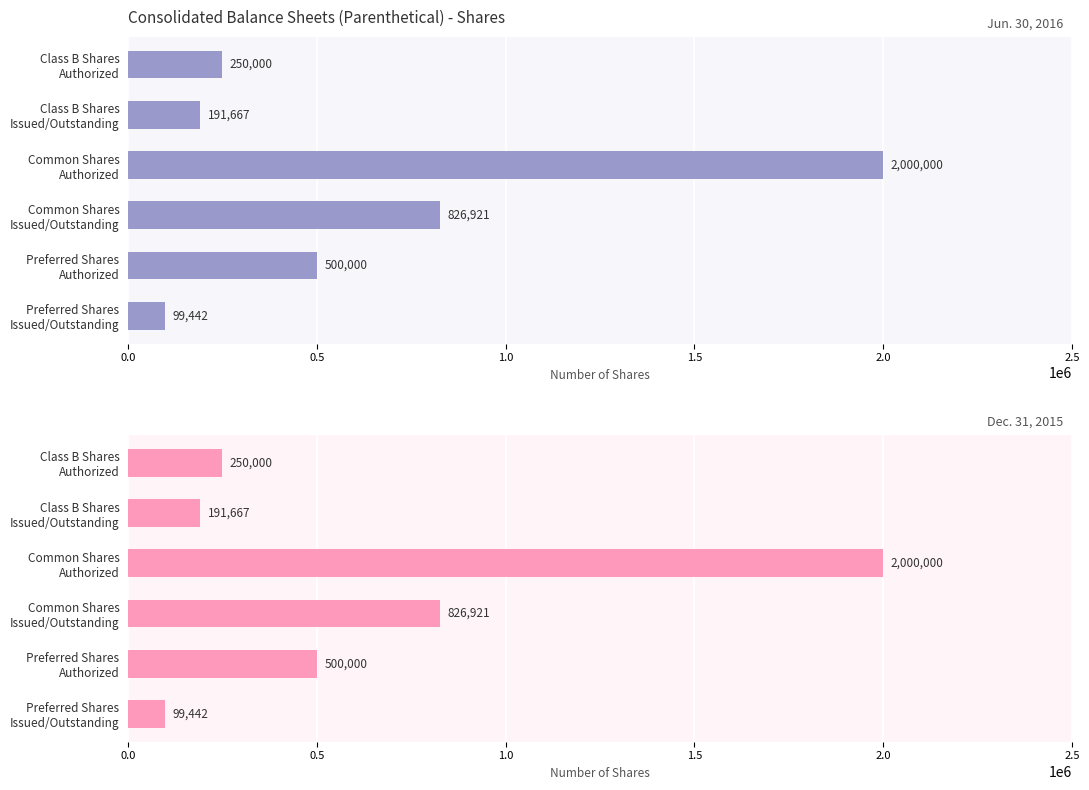

Is the value of Dec. 31, 2015 at Class B Shares Issued/Outstanding greater than the value of Jun. 30, 2016 at Class B Shares Issued/Outstanding?

No